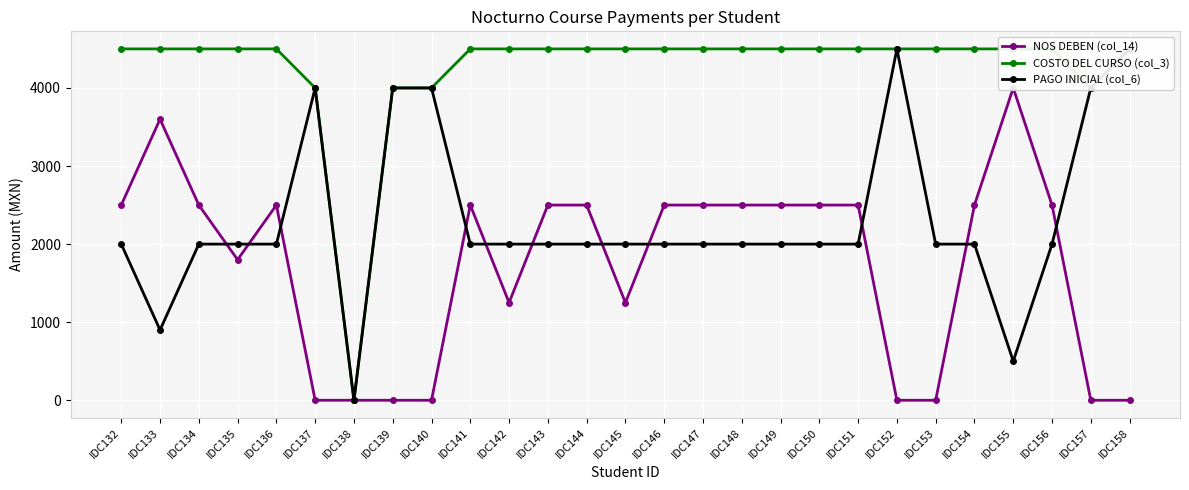

Between IDC136 and IDC143, which is larger?

IDC136